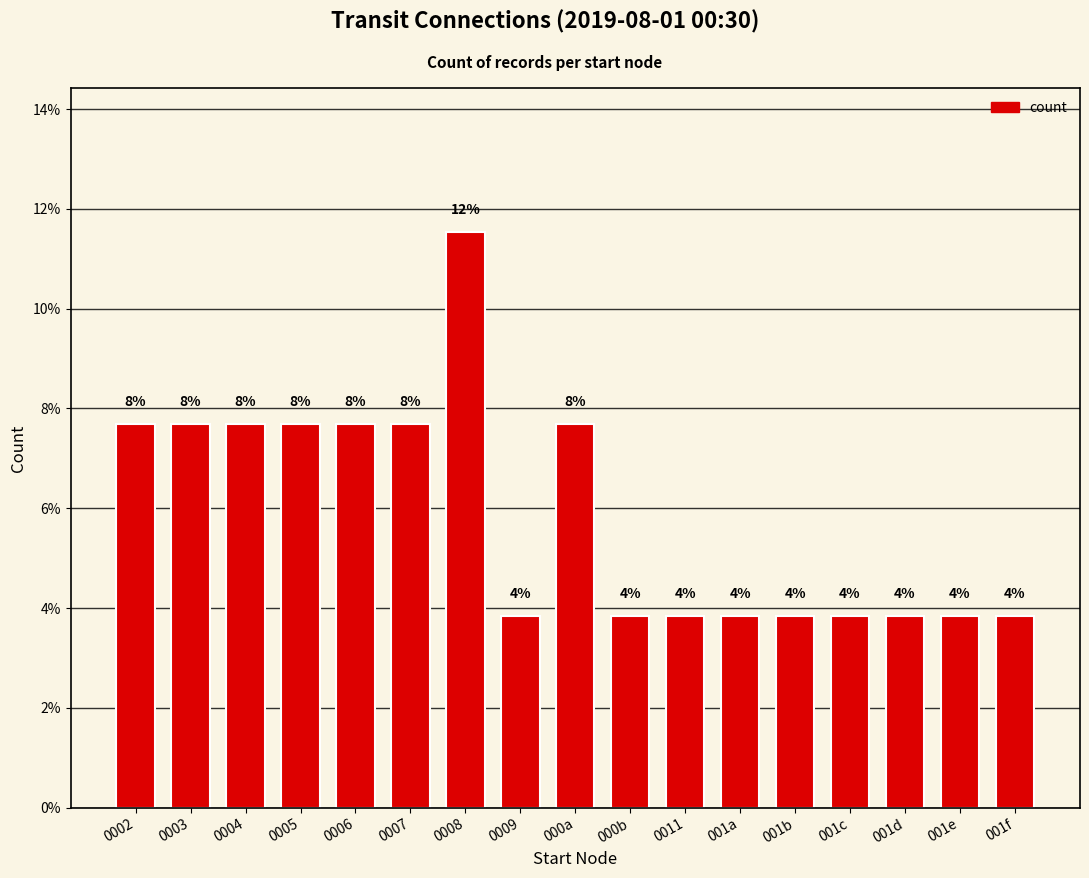

Where is the data nearest to the value 7?

0002